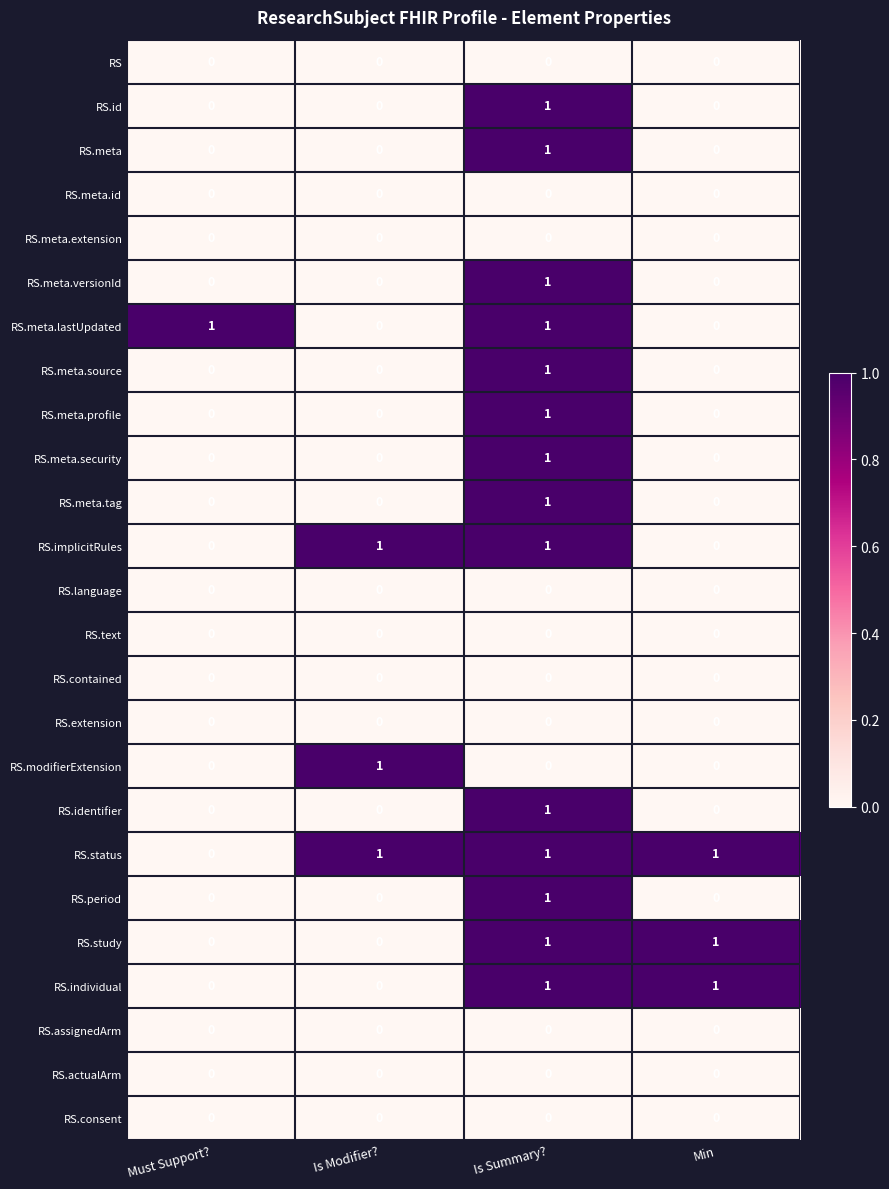

Which category has the highest value in the RS.meta.versionId series?

Is Summary?